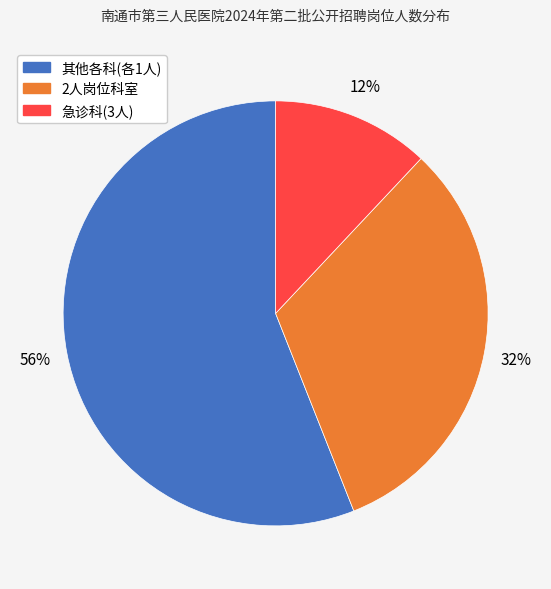

How many segments does this pie chart have?

3